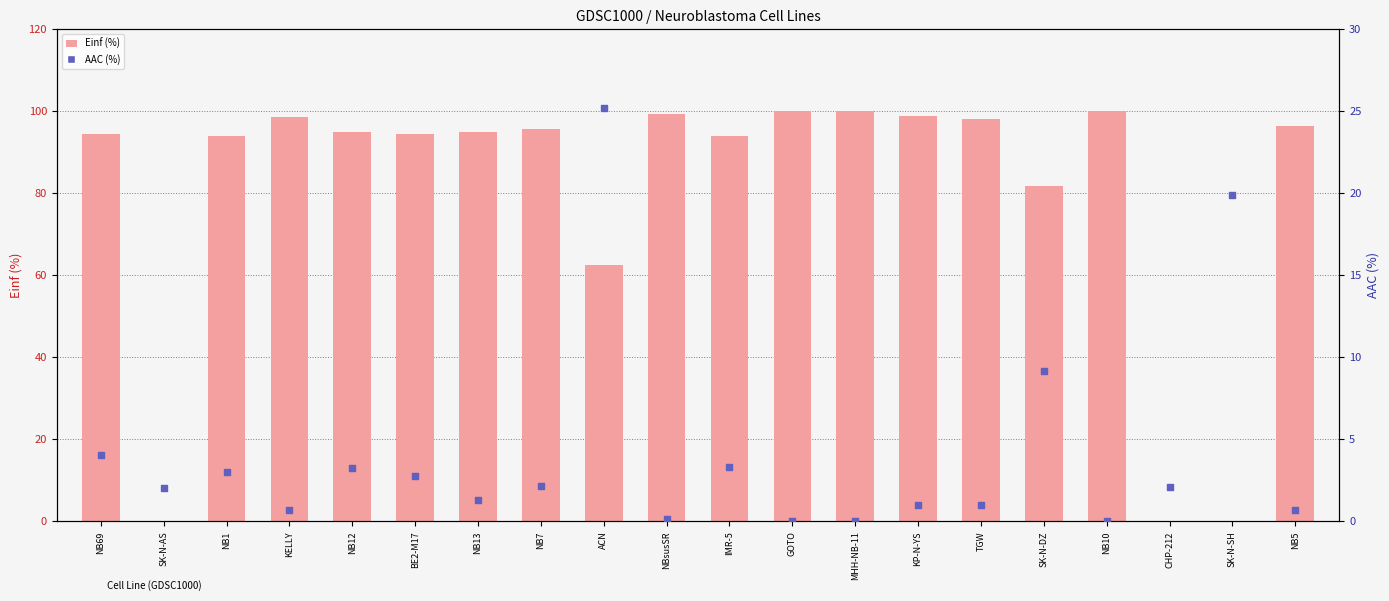

What is the total value across all series at GOTO?

100.0